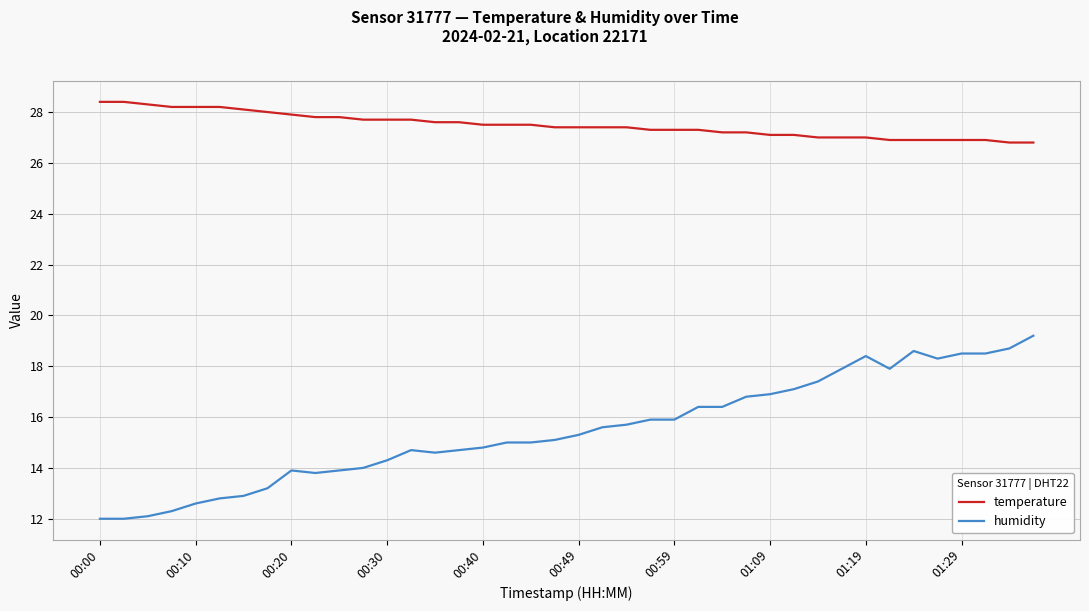

True or false: humidity and temperature intersect in this chart.

False